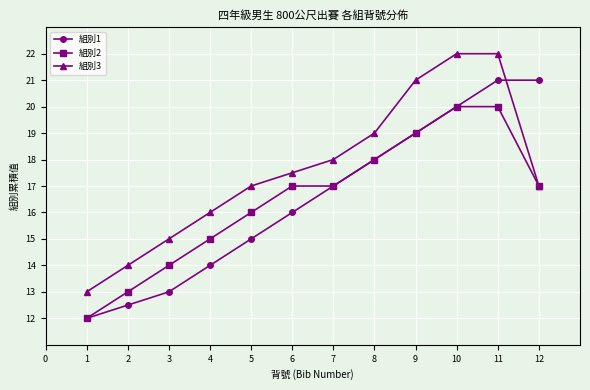

After their last crossing, which series has the higher values: 組別3 or 組別1?

組別1